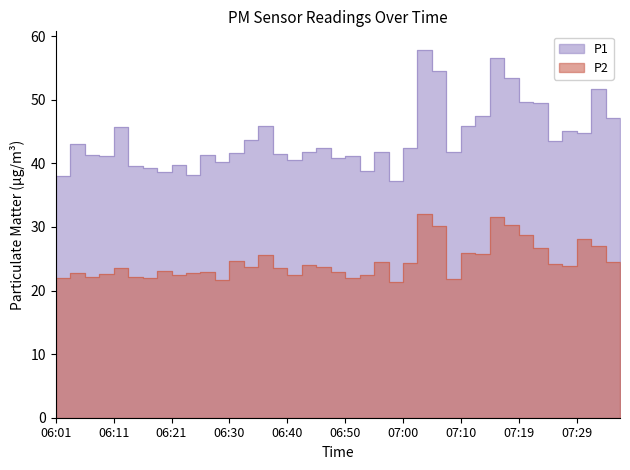

True or false: P1 has more than 1 interior local peaks.

True